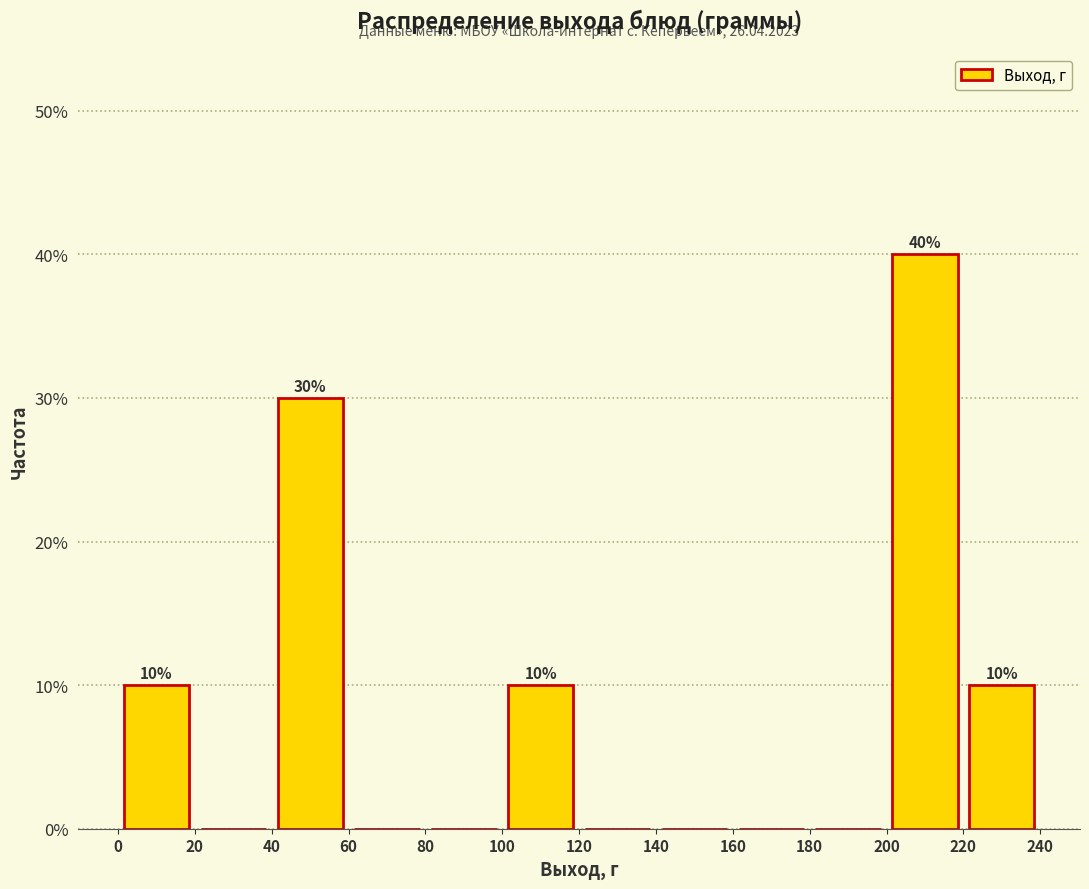

Over which range of the x-axis is the bar tallest?

200 to 220